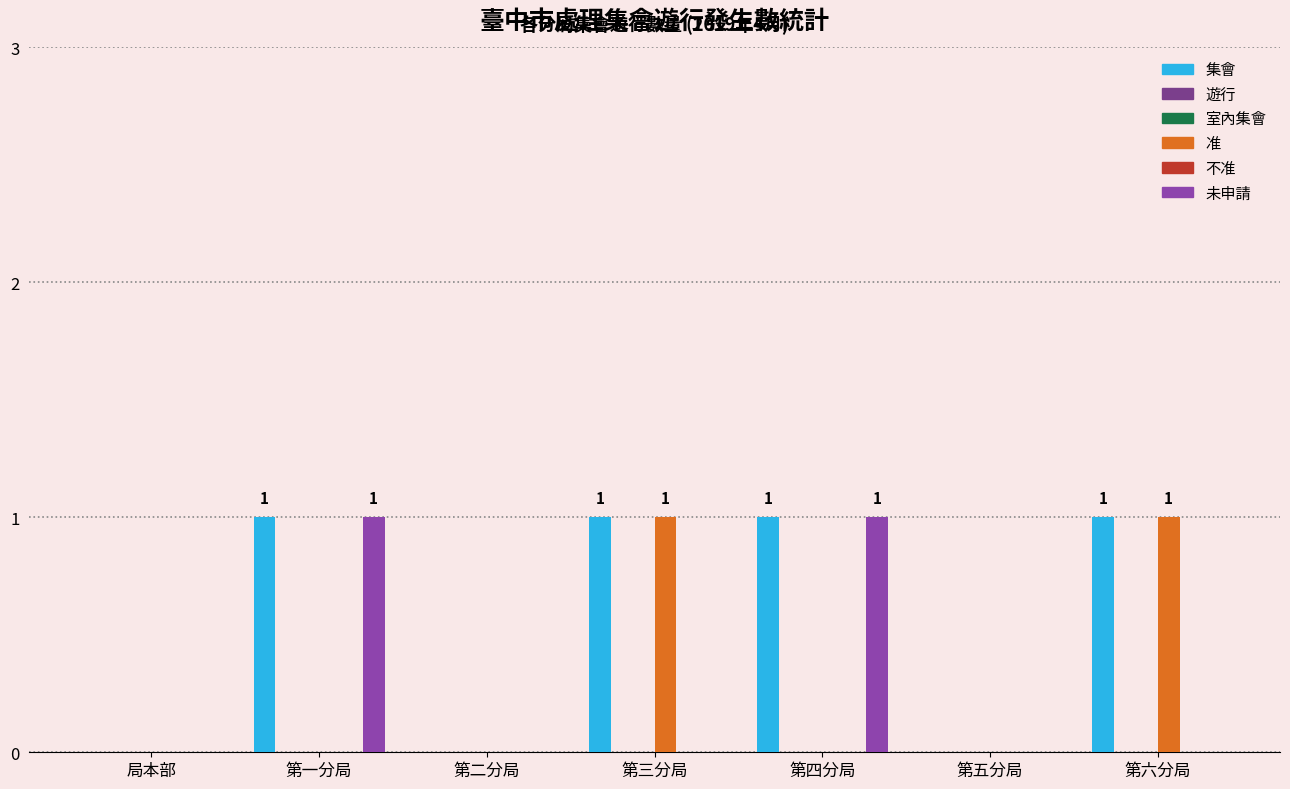

At how many categories does at least one series exceed 0?

4